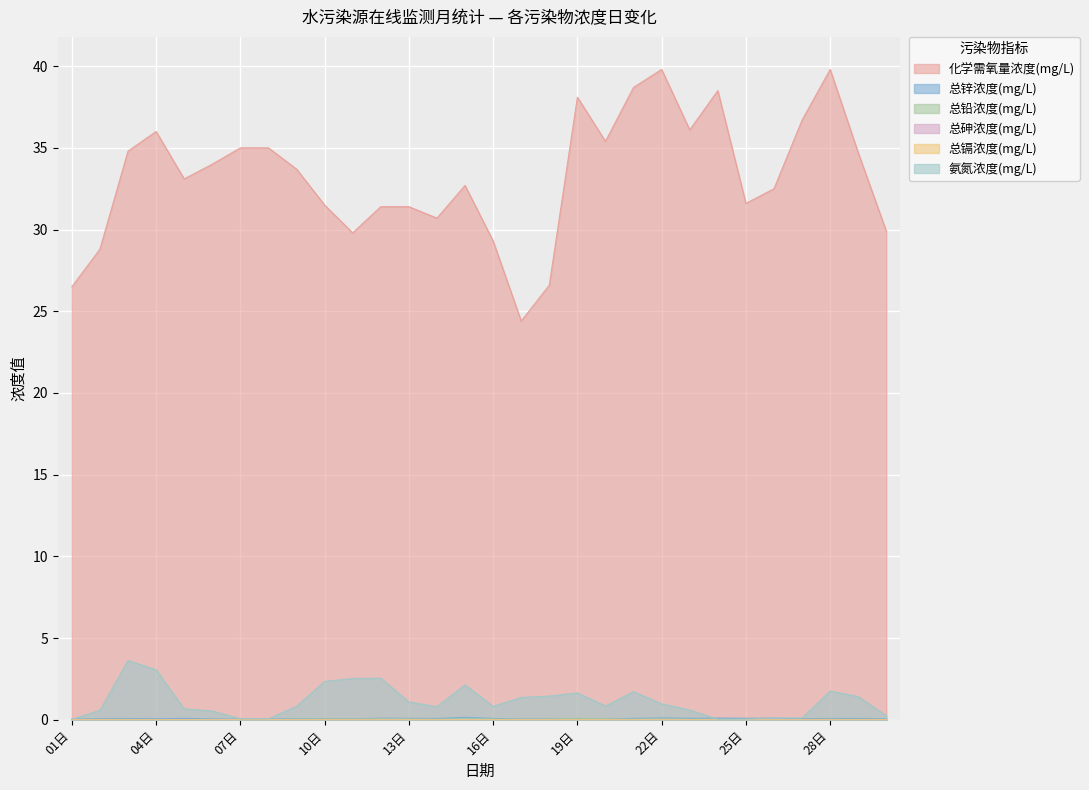

Does the chart display data point markers on the line(s)?

No